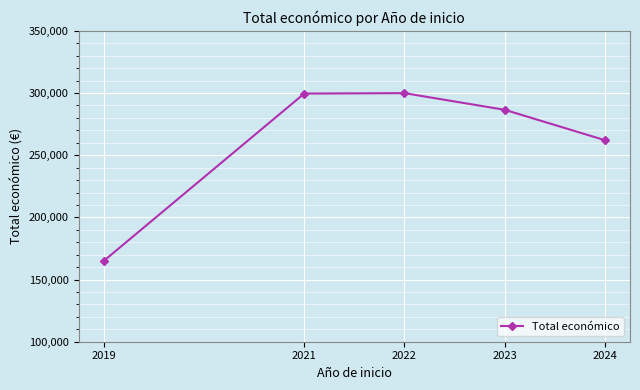

Between 2019 and 2024, which is larger?

2024